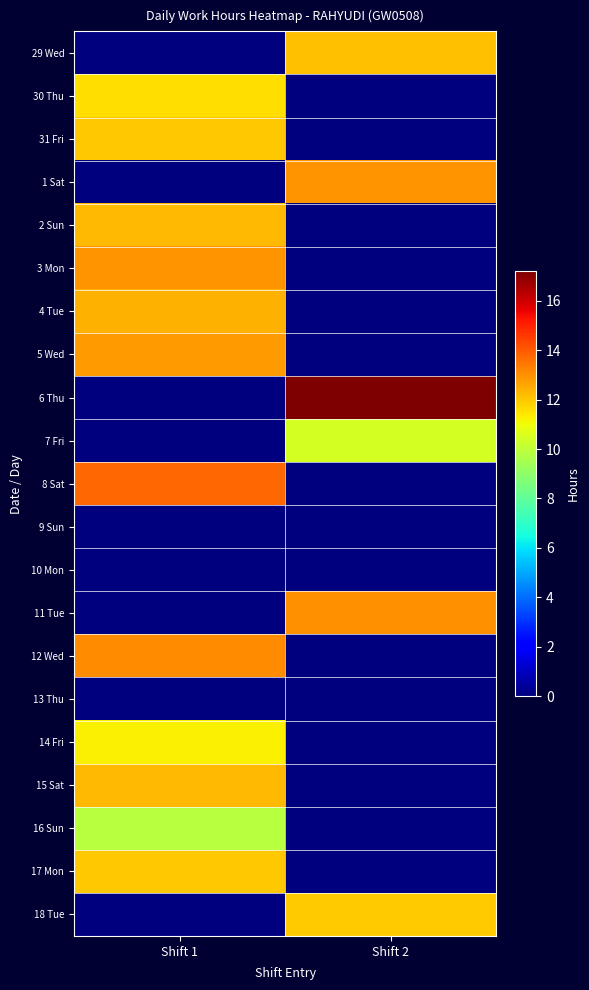

At which category is the sum across all series the highest?

Shift 1